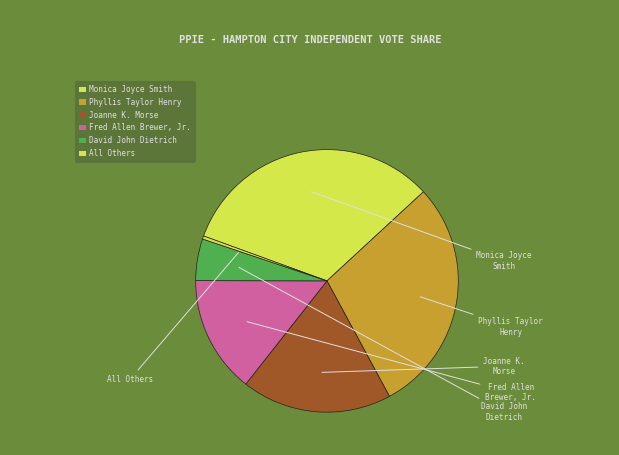

How many segments does this pie chart have?

6